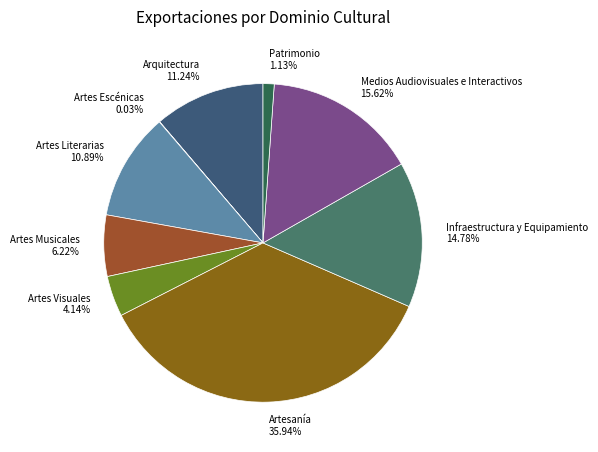

Approximately how many times larger is the value at Artes Visuales 4.14% compared to Arquitectura 11.24%?

0.4